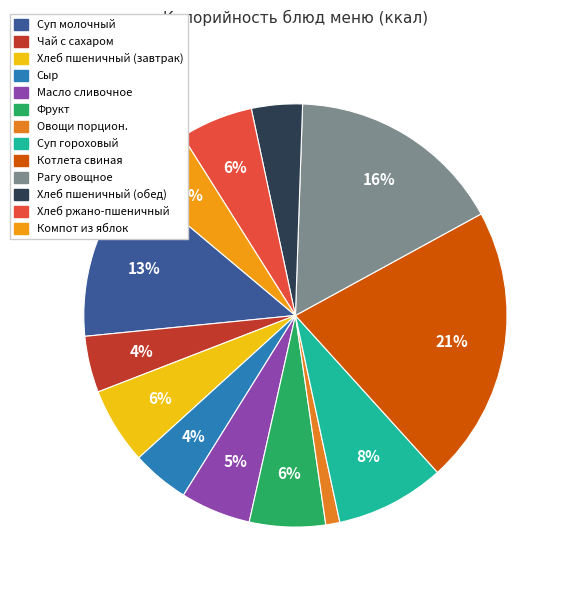

Do Овощи порцион. and Хлеб пшеничный (обед) together represent more than half of the pie?

No